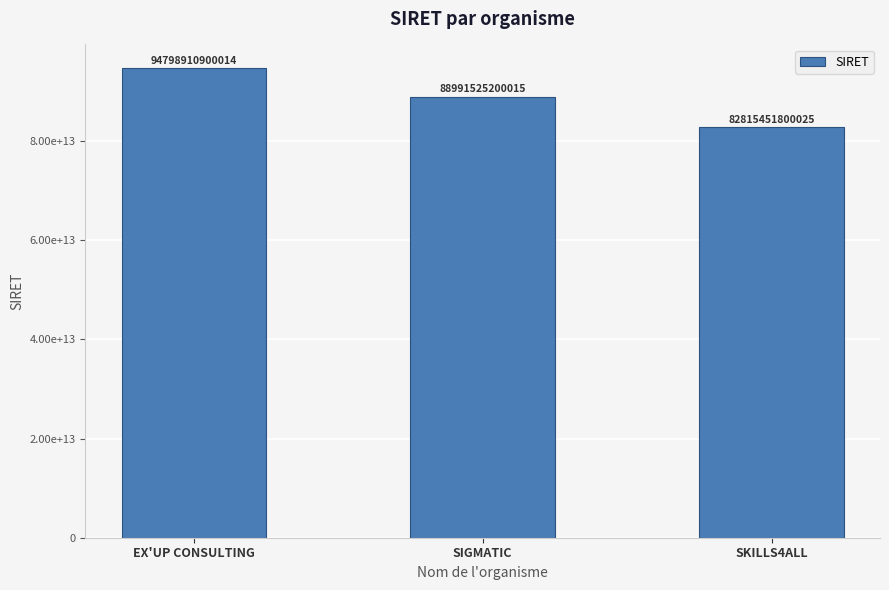

What position from the left is EX'UP CONSULTING?

1